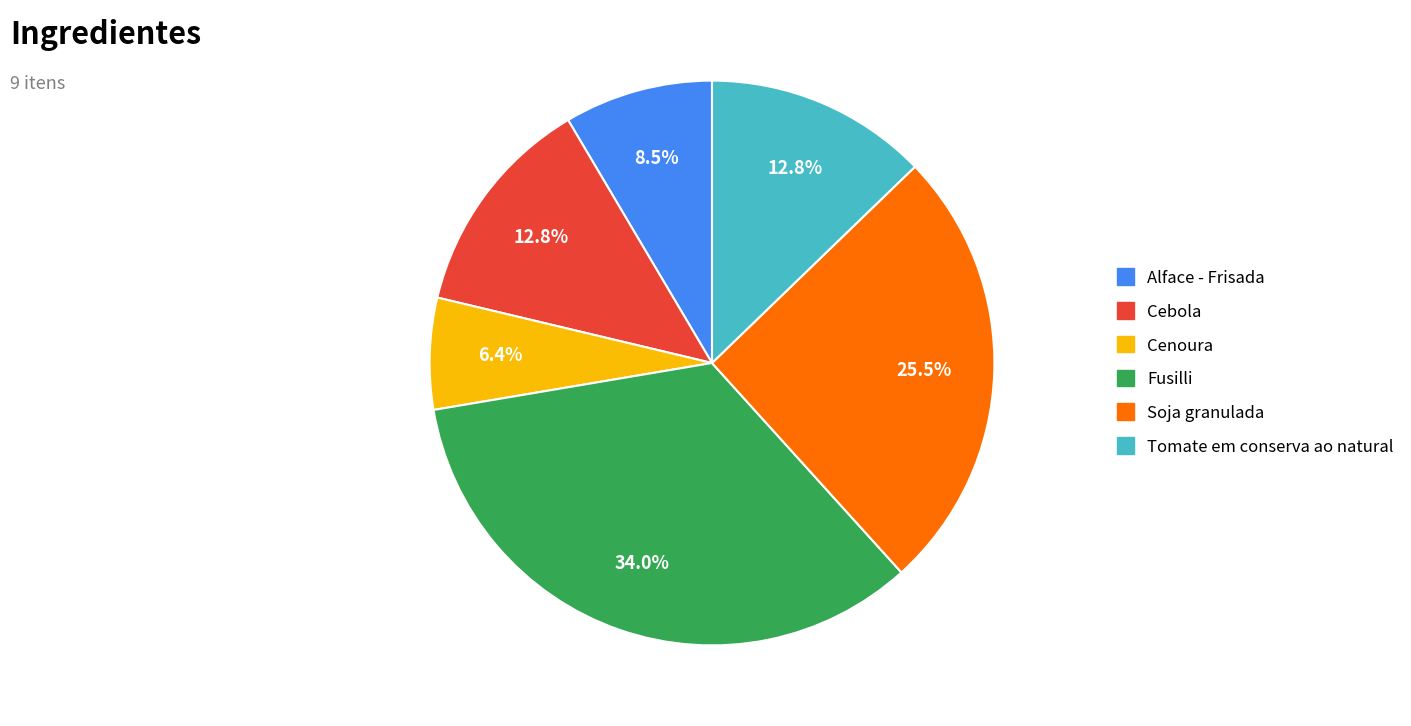

Which category has the smallest portion of the pie?

Cenoura